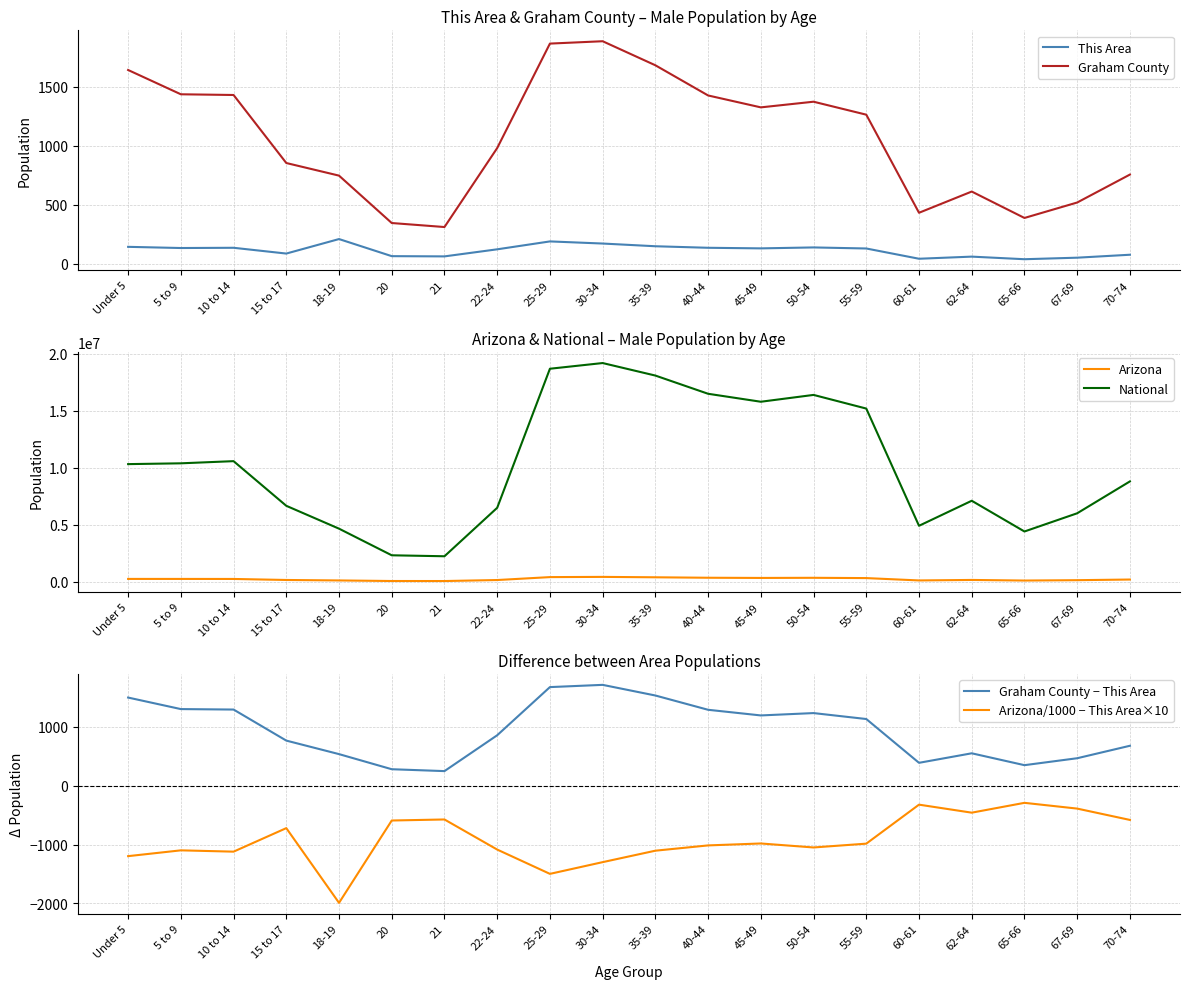

Which series changed the most between 18-19 and 50-54?

National